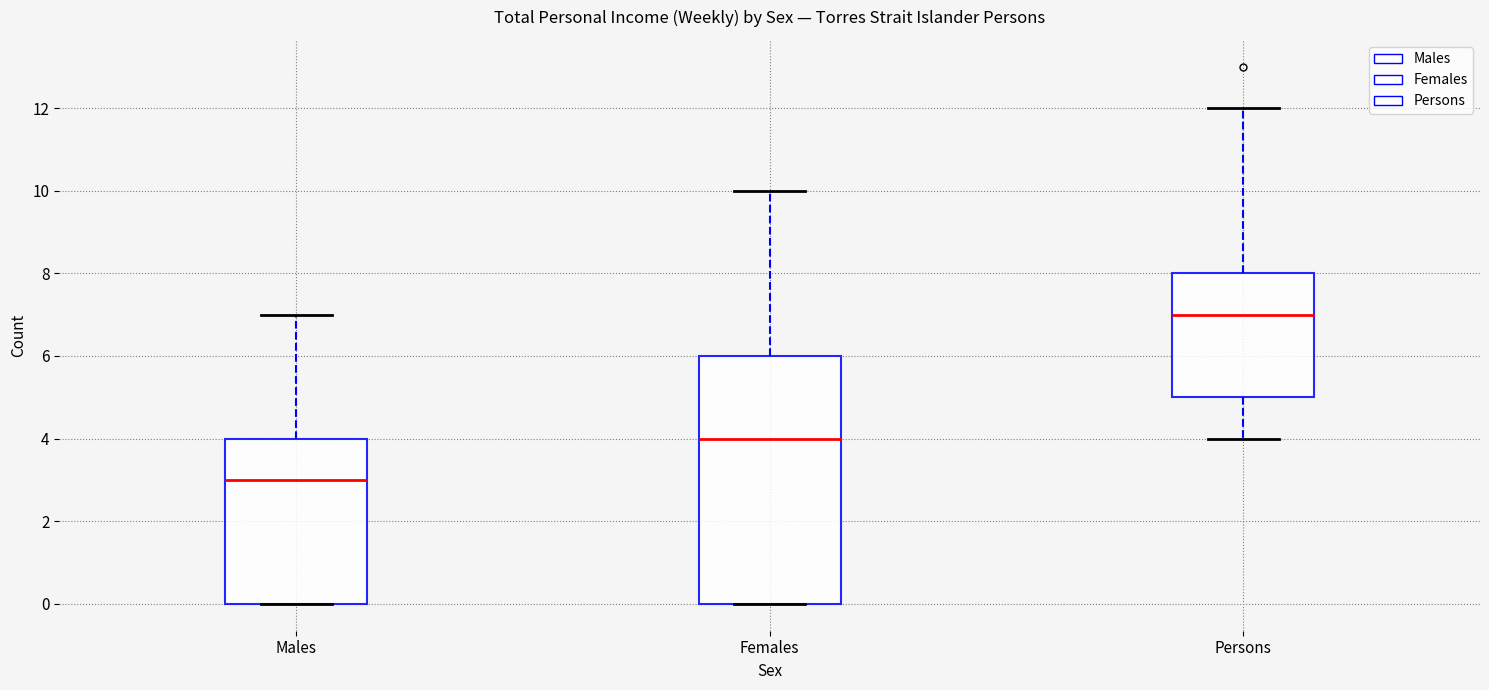

Which box has the lowest median line?

Males